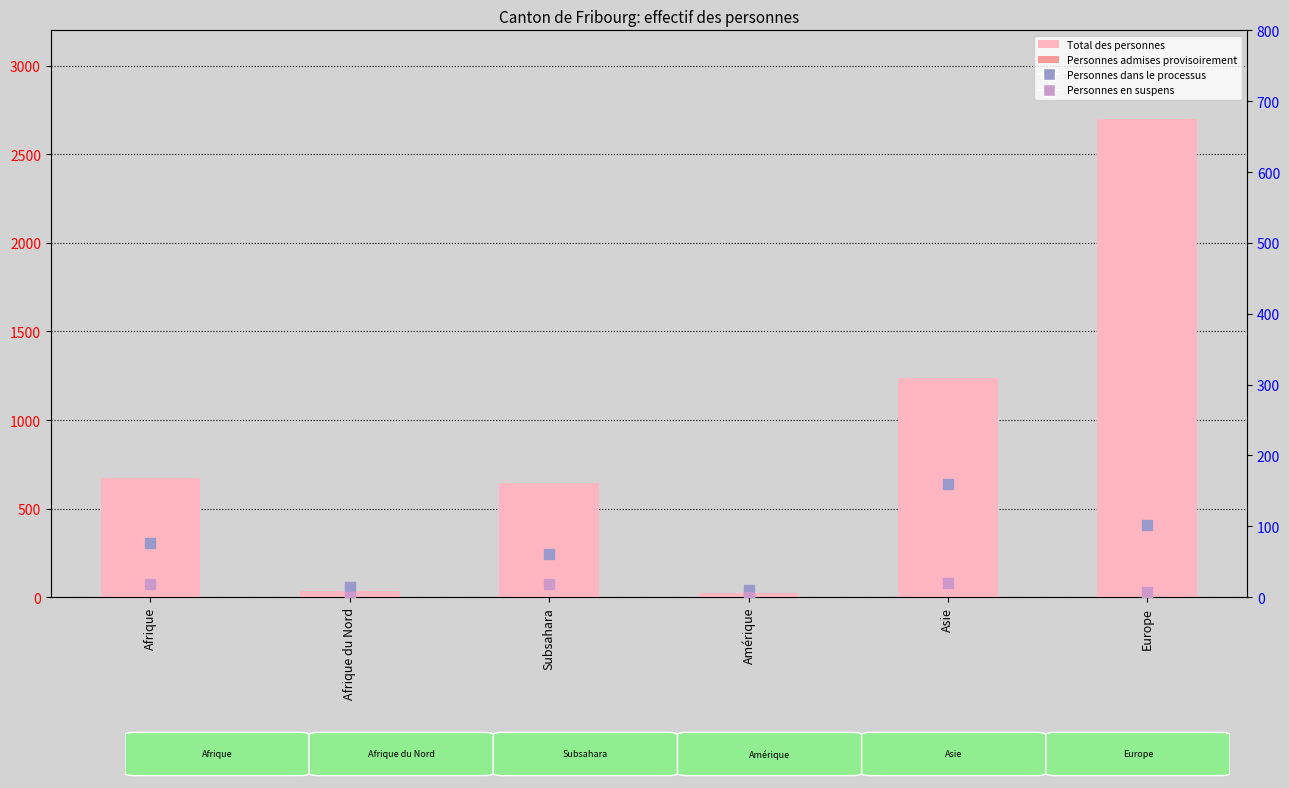

Which series has the largest total across all categories?

Total des personnes